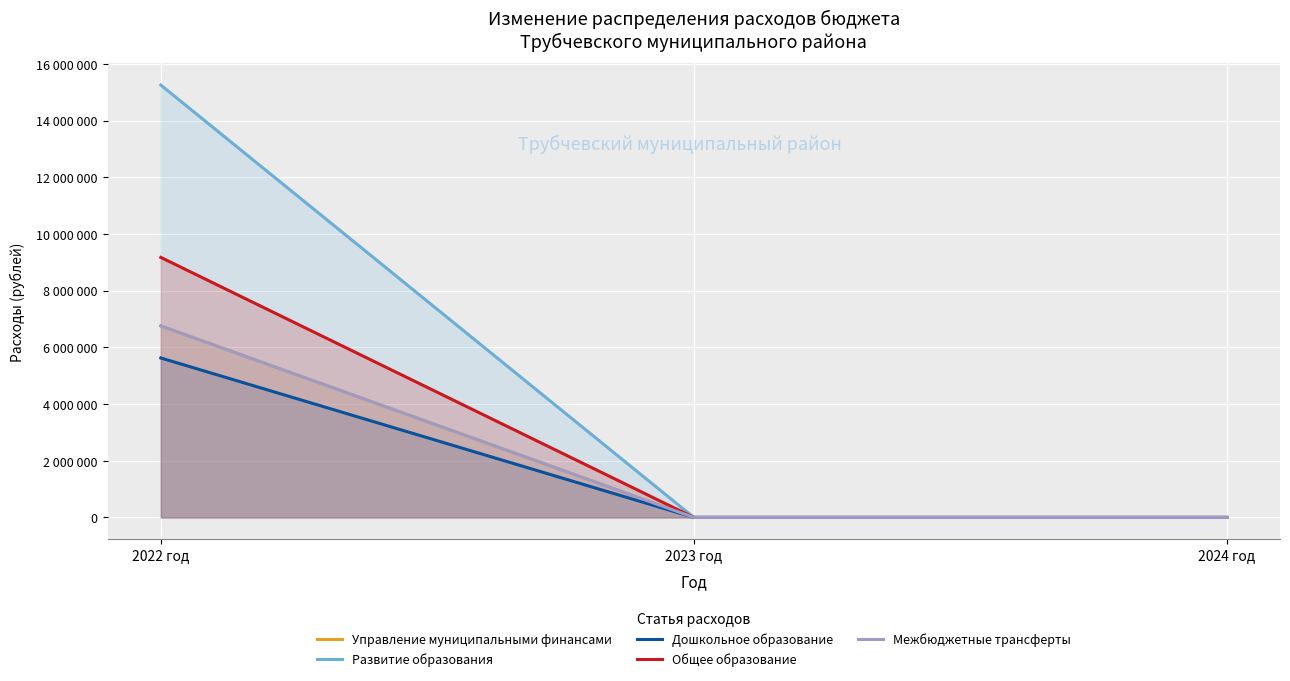

List the labels in order of Дошкольное образование value, smallest first.

2023 год, 2024 год, 2022 год